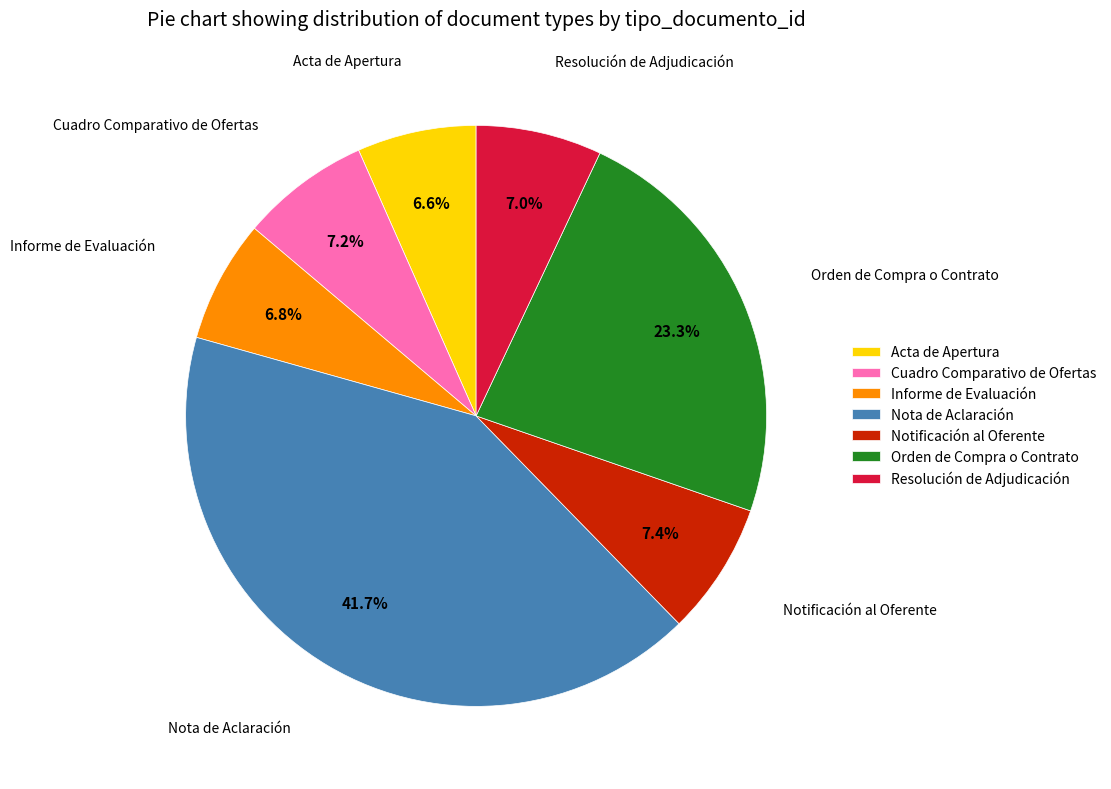

To the nearest percent, what is the average slice percentage?

14%